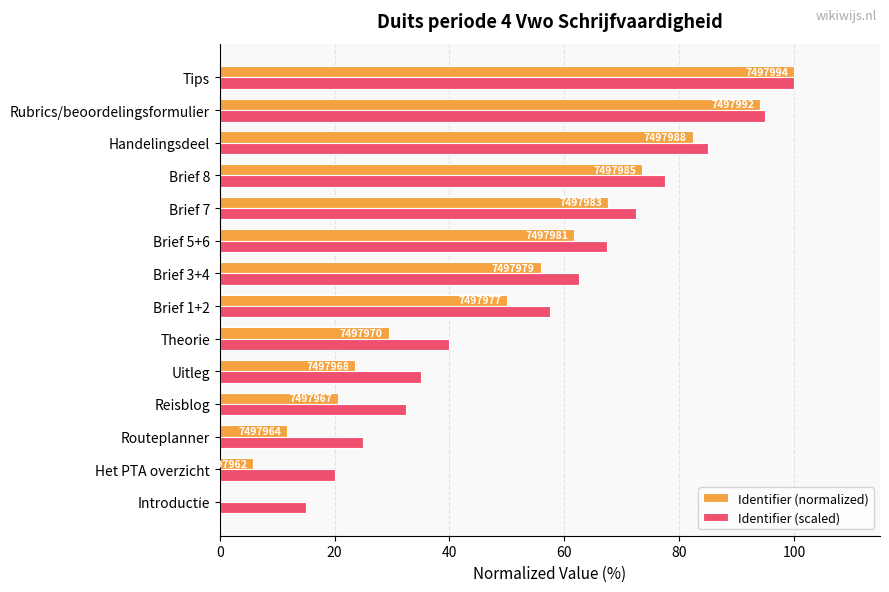

What are all the series names shown in the legend?

Identifier (normalized), Identifier (scaled)